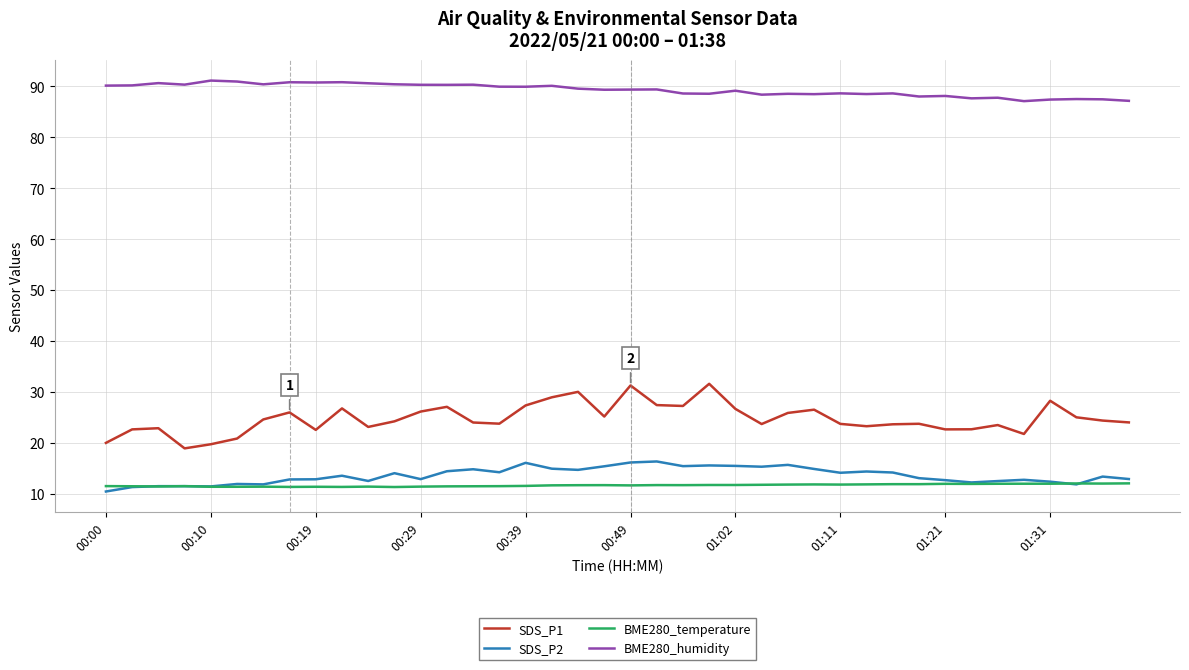

Which series has the widest spread of values?

SDS_P1